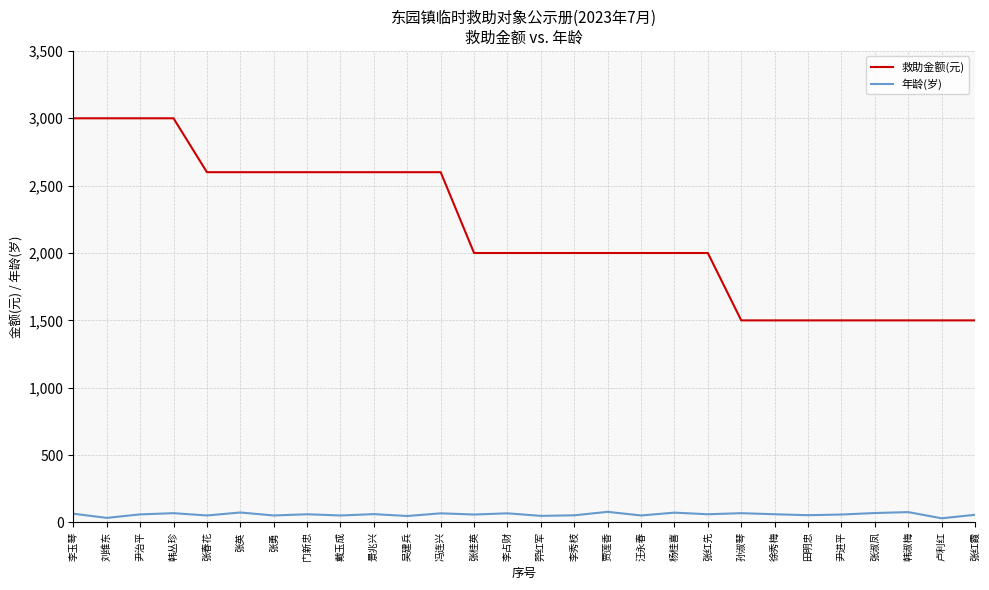

Does the chart have visible grid lines?

Yes